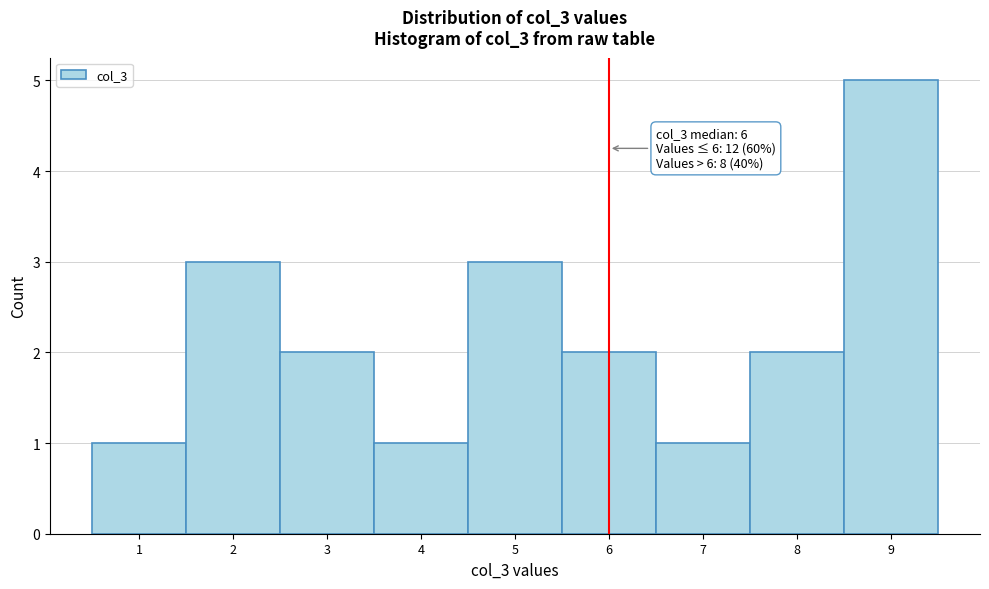

Over which range of the x-axis is the bar tallest?

8.5 to 9.5